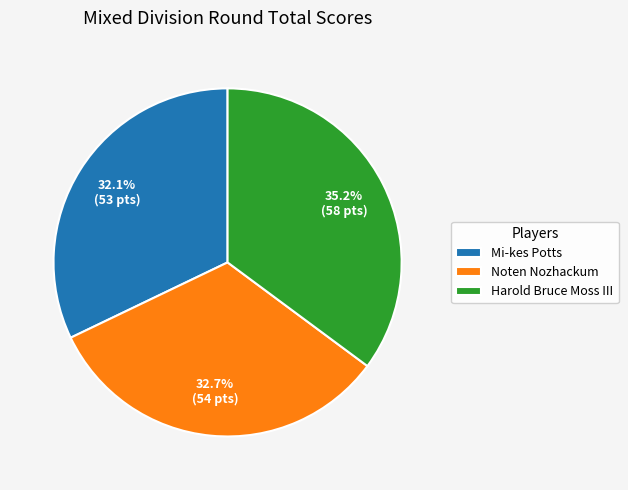

Combined, what portion of the pie is Harold Bruce Moss III and Mi-kes Potts?

67.3%